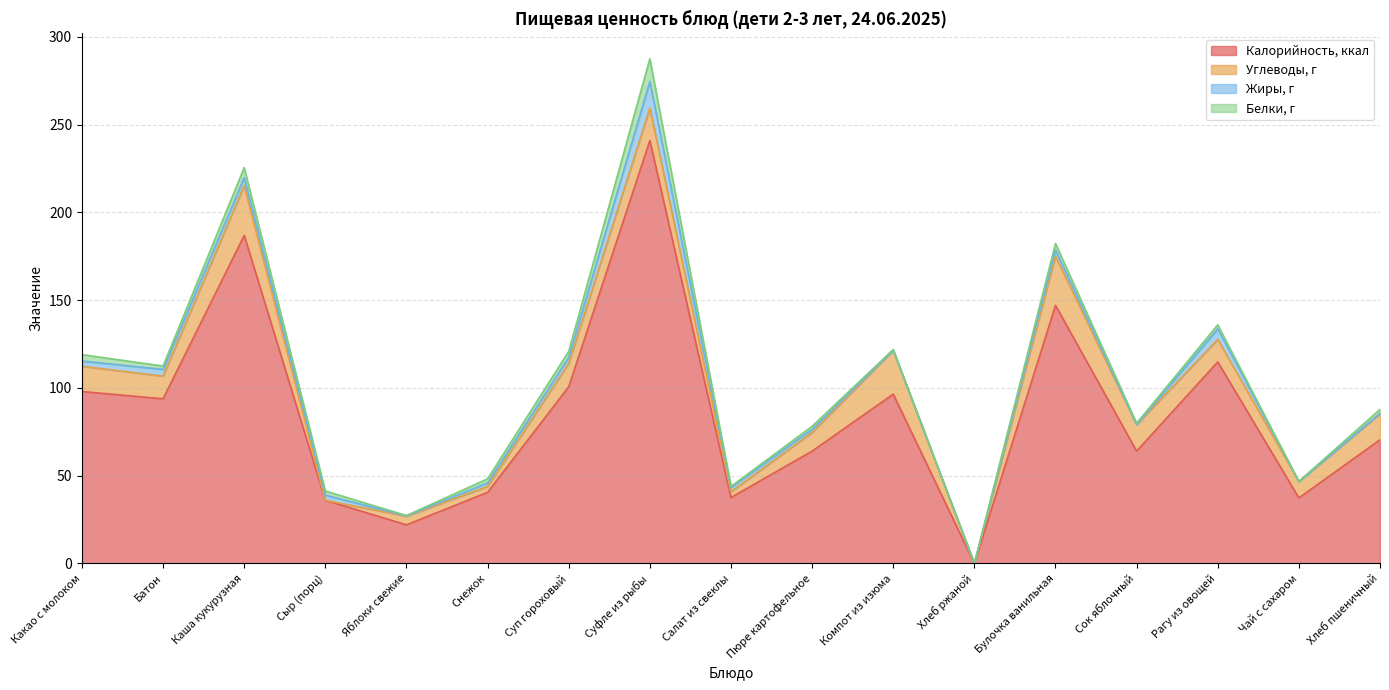

How many lines are shown in the chart?

4